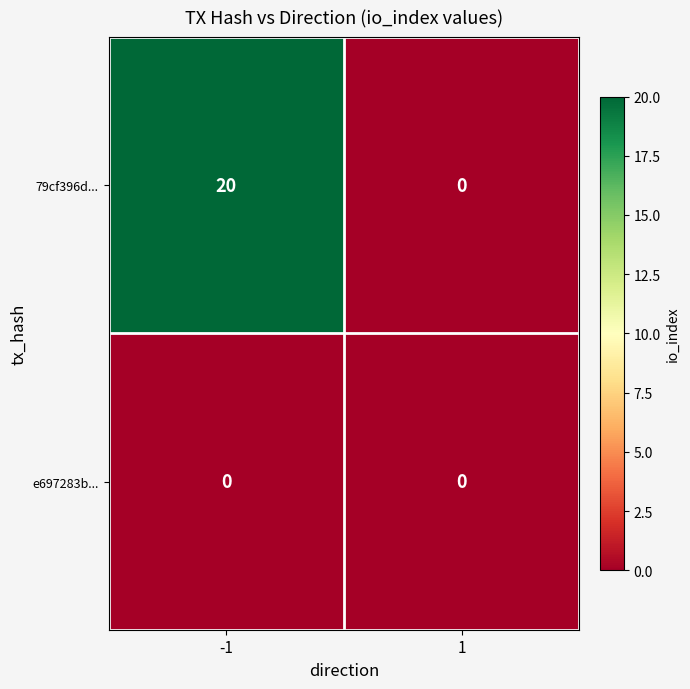

What is the difference between the maximum and minimum values in the 79cf396d... series?

20